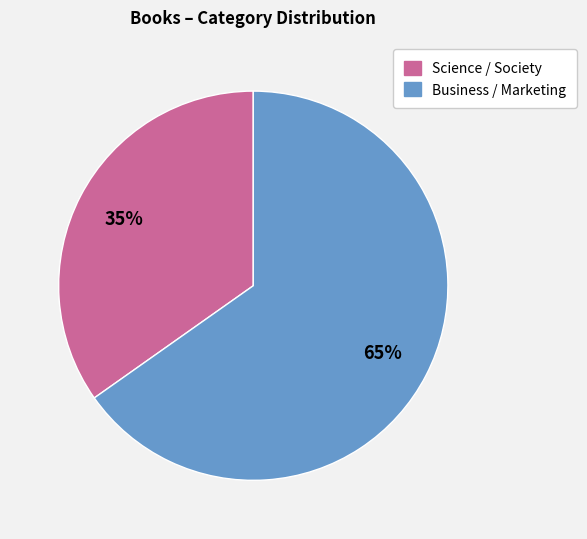

Which slice is the smallest?

Science / Society